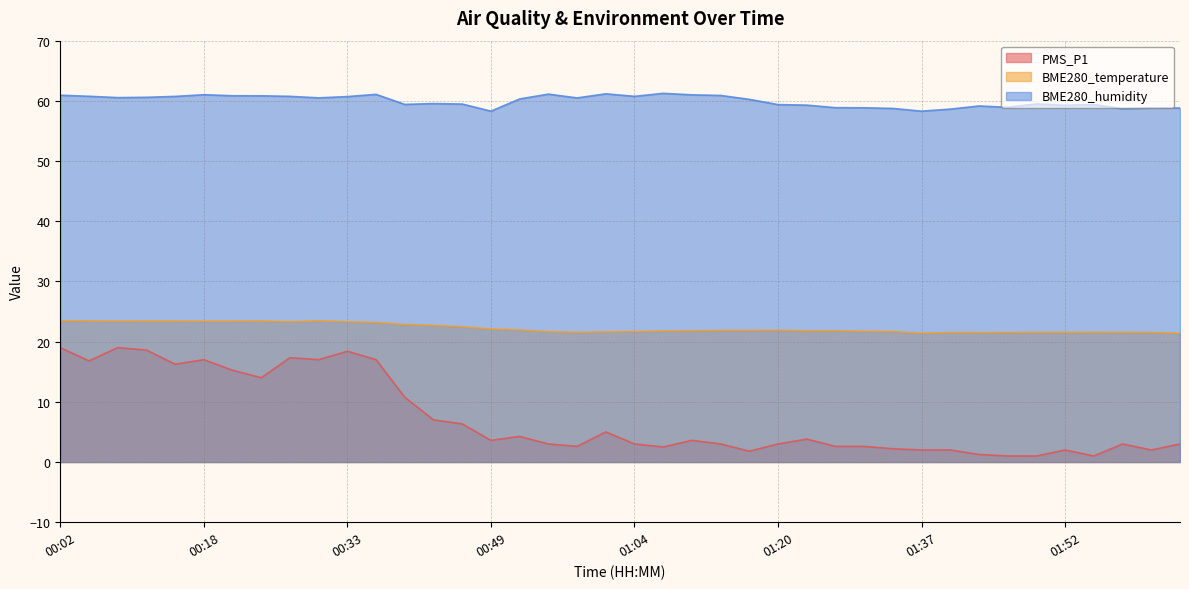

Which has a higher value, 01:01 or 00:36?

00:36